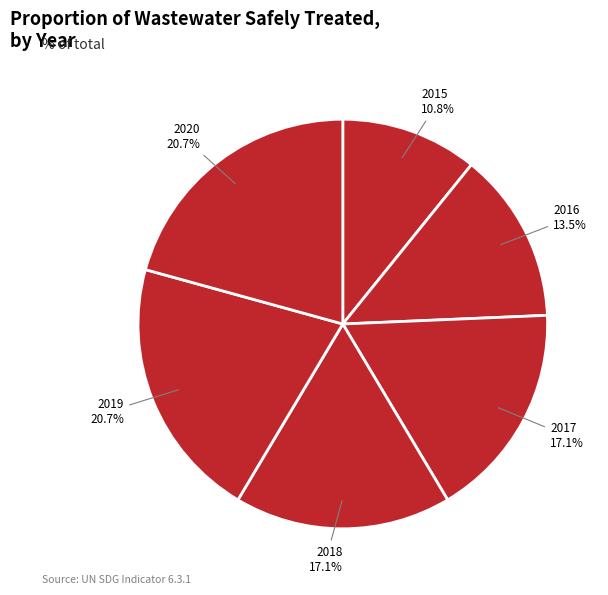

To the nearest percent, what is the average slice percentage?

17%